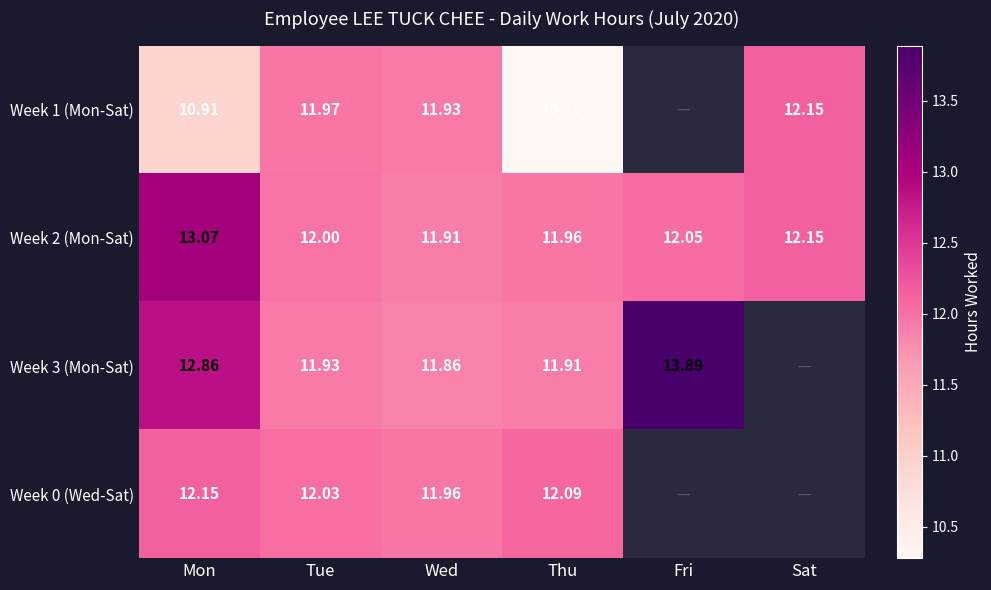

Where does the Week 2 (Mon-Sat) series first go above 12?

Mon